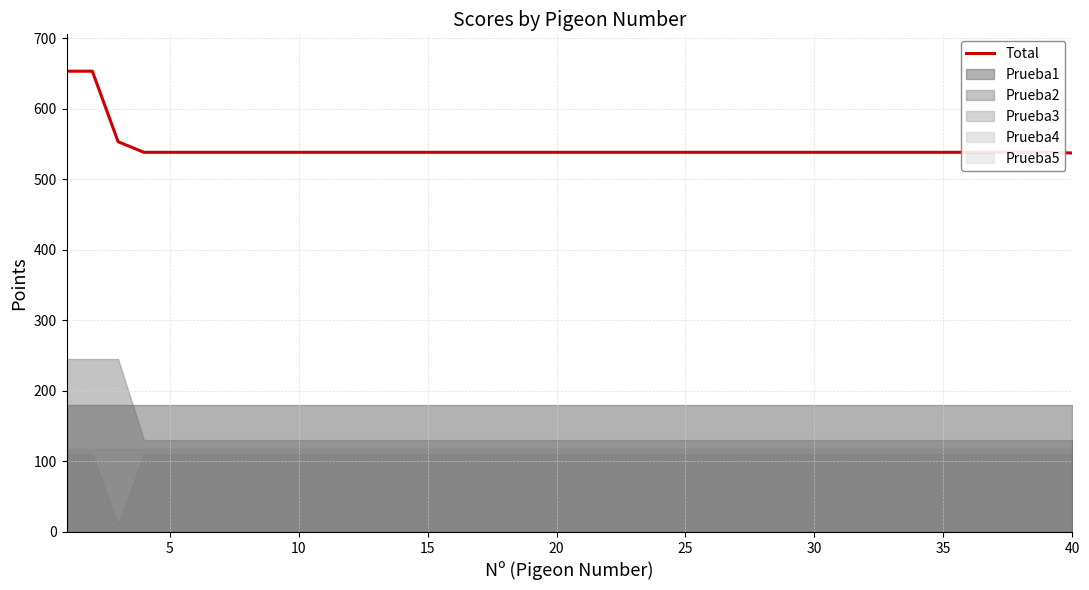

True or false: the data shows 247 at 21.

False